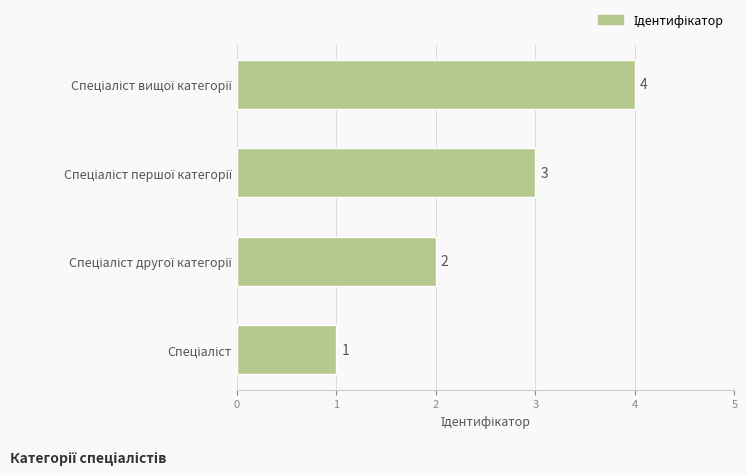

What is the greatest value displayed?

4